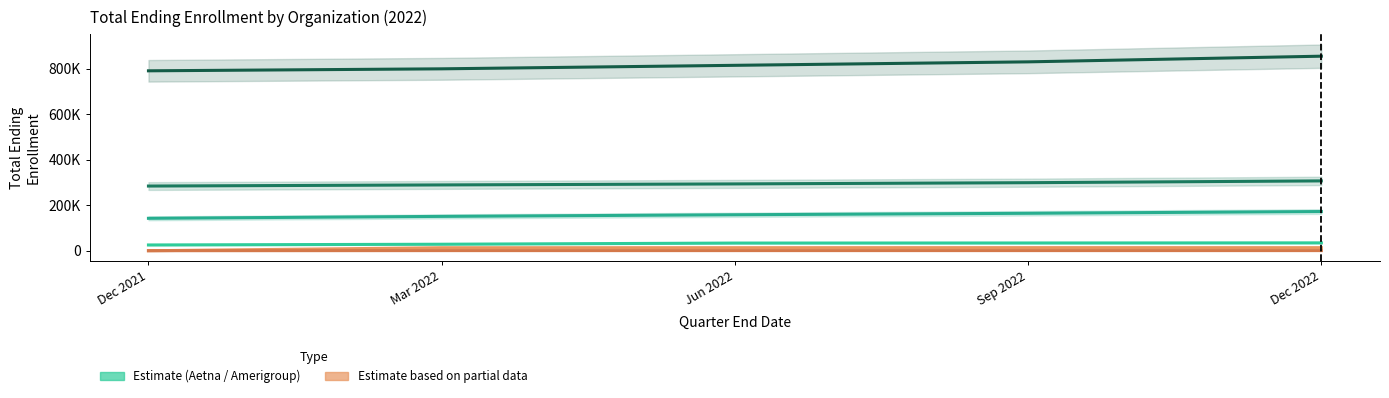

At which label does Aetna Better Health of Texas first exceed 158125?

Sep 2022